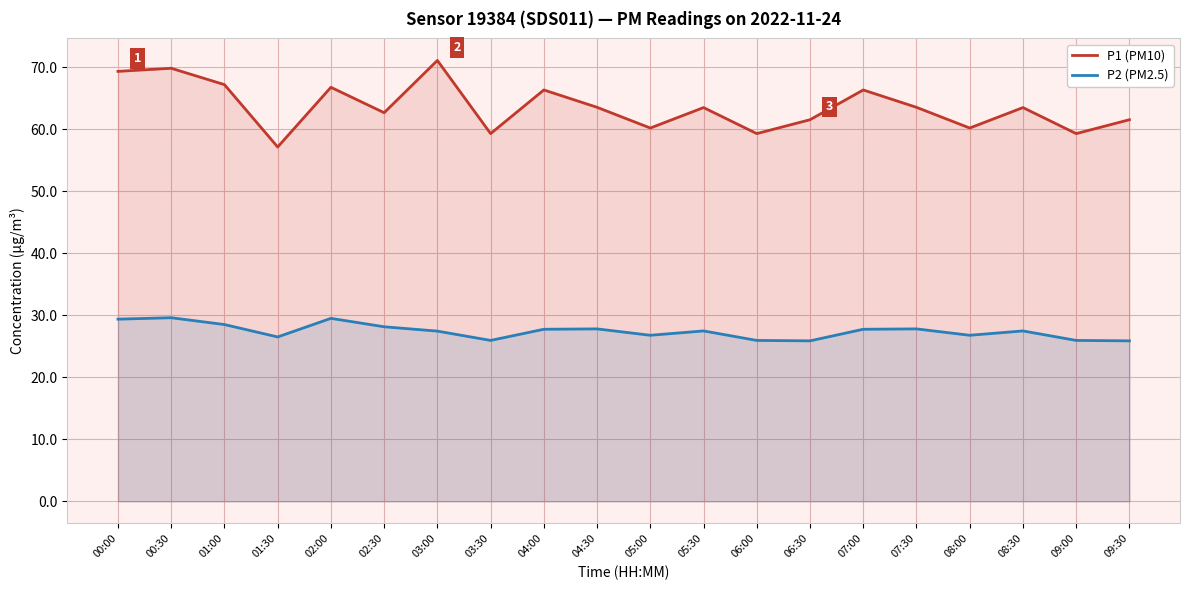

True or false: P1 (PM10) and P2 (PM2.5) cross at least once.

False